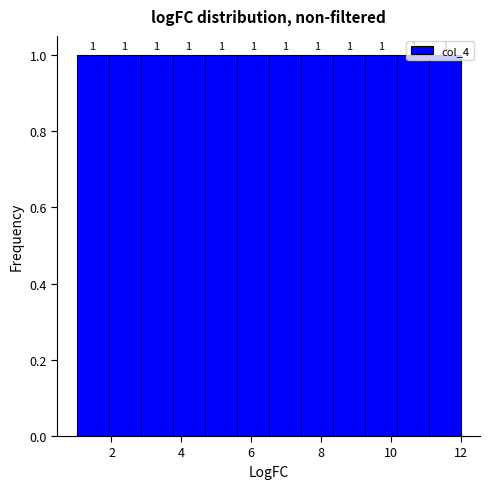

Reading left to right, list every bar in this chart as the range it spans on the x-axis followed by its height. The bar edges are not printed on the chart, so give them approximately, as read against the axis.

1.0 to 2.0: 1
2.0 to 2.8: 1
2.8 to 3.8: 1
3.8 to 4.6: 1
4.6 to 5.6: 1
5.6 to 6.6: 1
6.6 to 7.4: 1
7.4 to 8.4: 1
8.4 to 9.2: 1
9.2 to 10.2: 1
10.2 to 11.0: 1
11.0 to 12.0: 1